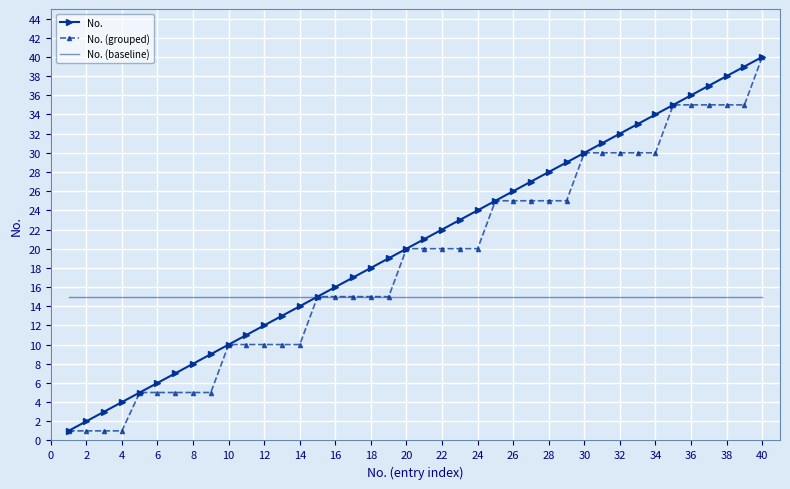

Which series has the largest total across all categories?

No.